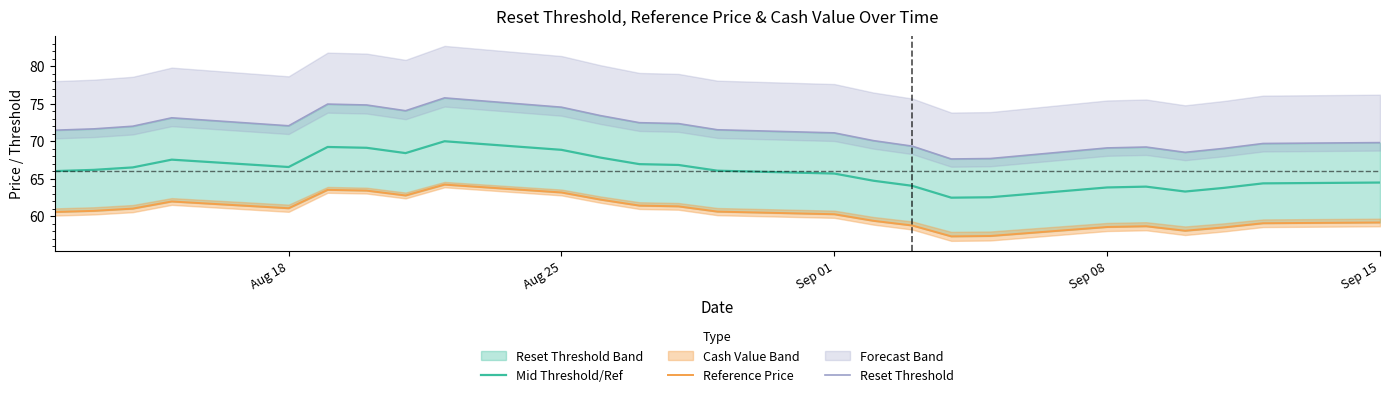

The value of Mid Threshold/Ref at Sep 15 is 28.8. True or false?

False